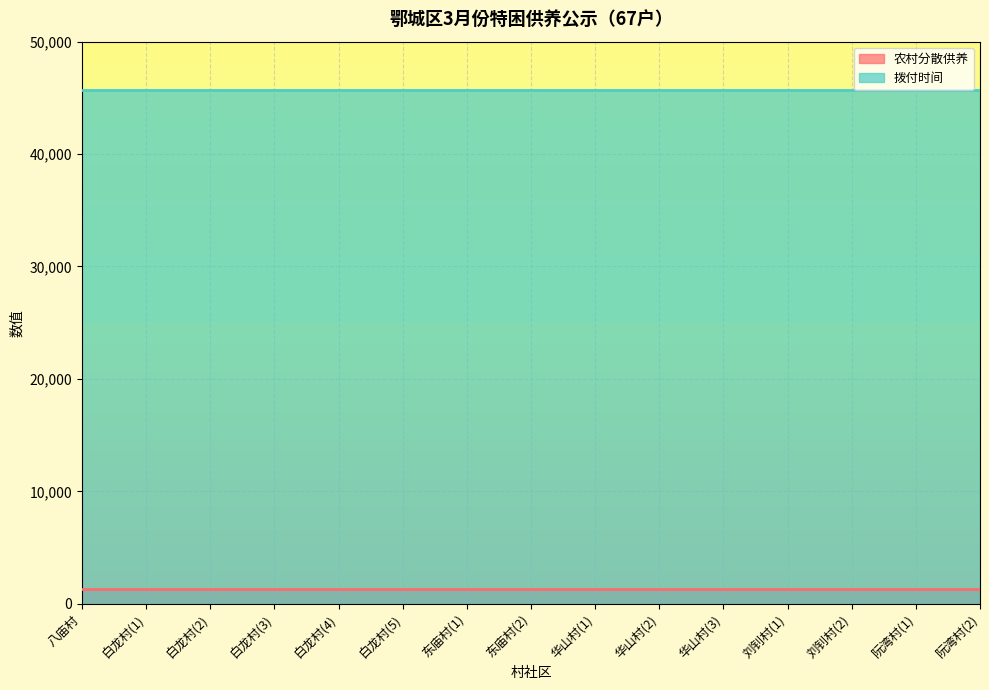

What is the minimum value for 农村分散供养?

1282